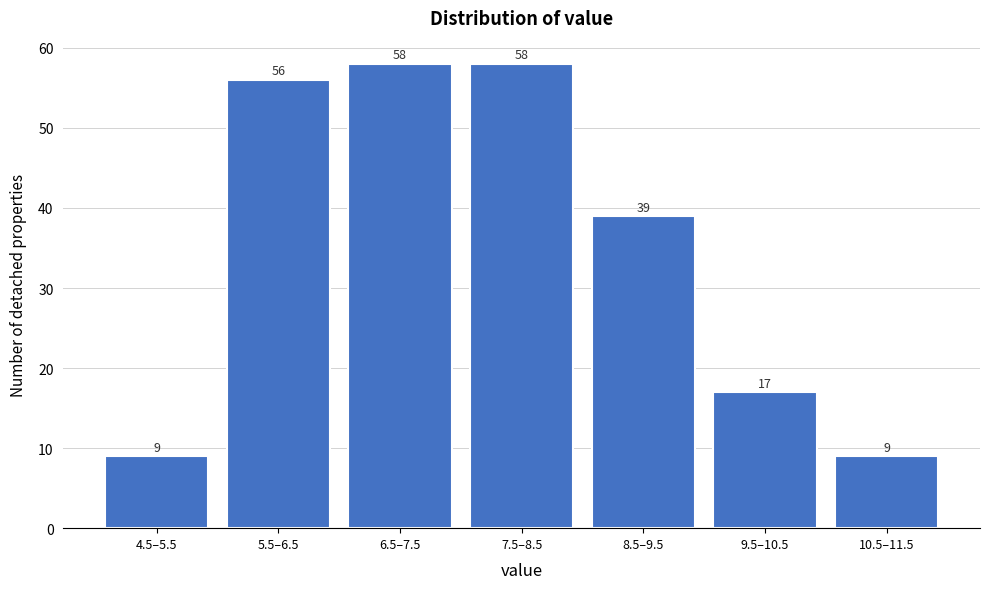

Reading left to right, transcribe all the data shown in this chart.

4.5–5.5=9	5.5–6.5=56	6.5–7.5=58	7.5–8.5=58	8.5–9.5=39	9.5–10.5=17	10.5–11.5=9